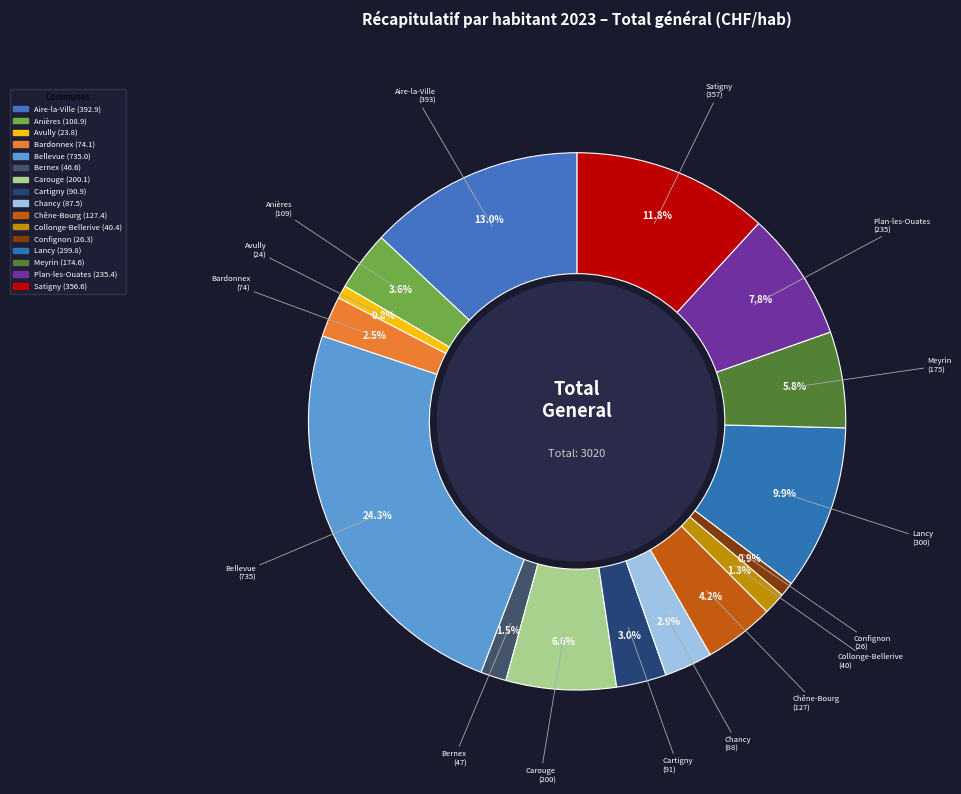

How many slices are in this pie chart?

16